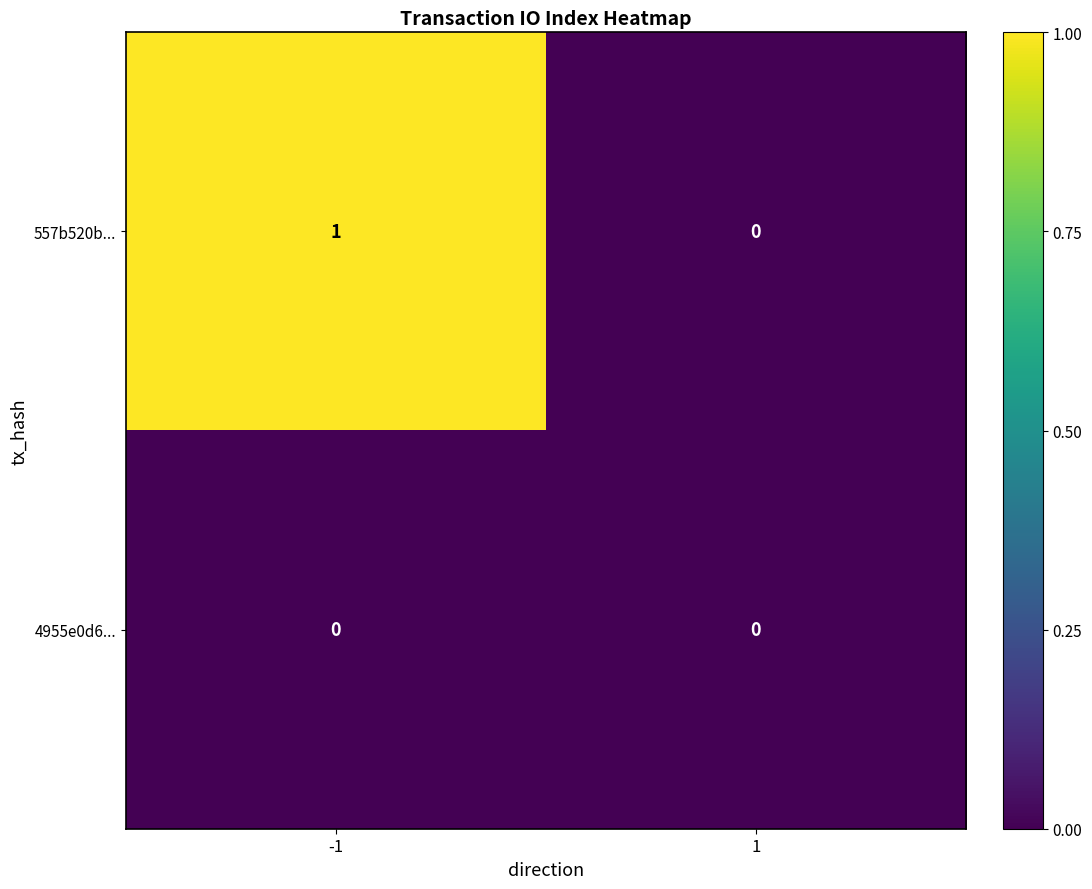

Reading left to right, what are all the values shown in this chart?

557b520b...: 1	0
4955e0d6...: 0	0